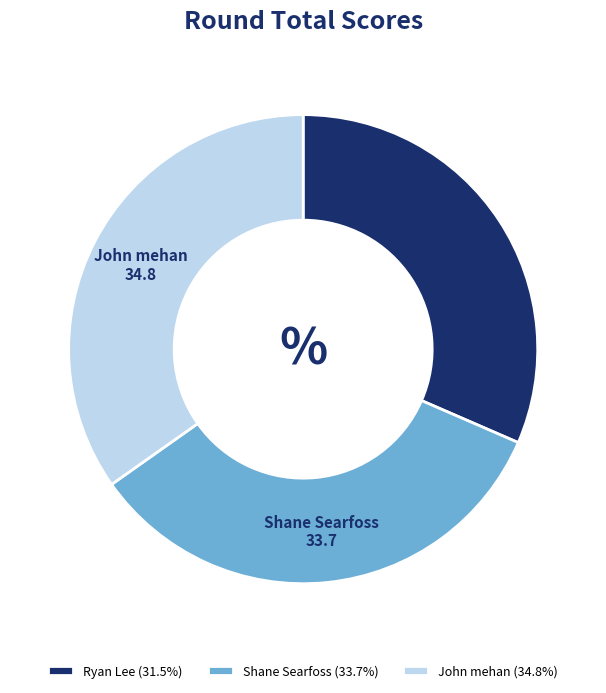

Do Ryan Lee and Shane Searfoss together represent more than half of the pie?

Yes